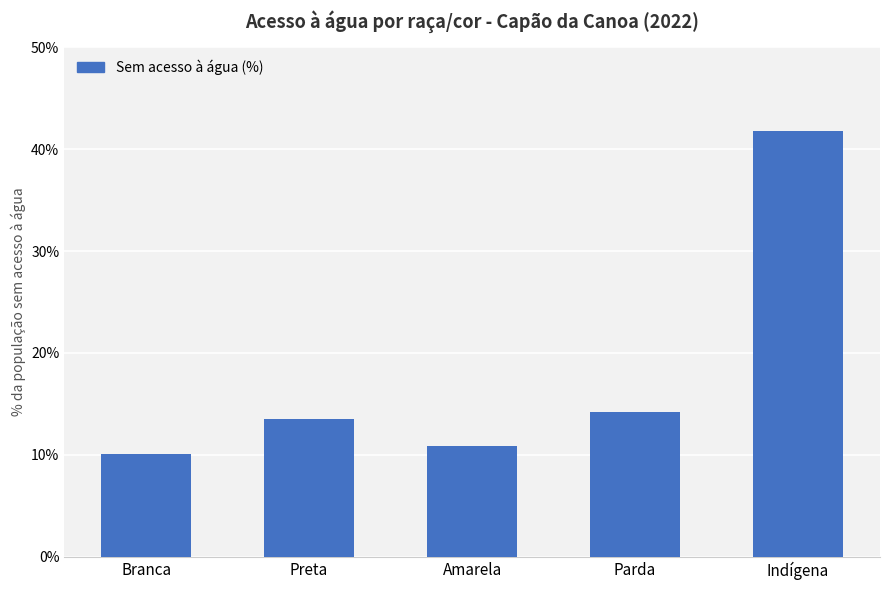

How many distinct data groups are displayed?

1